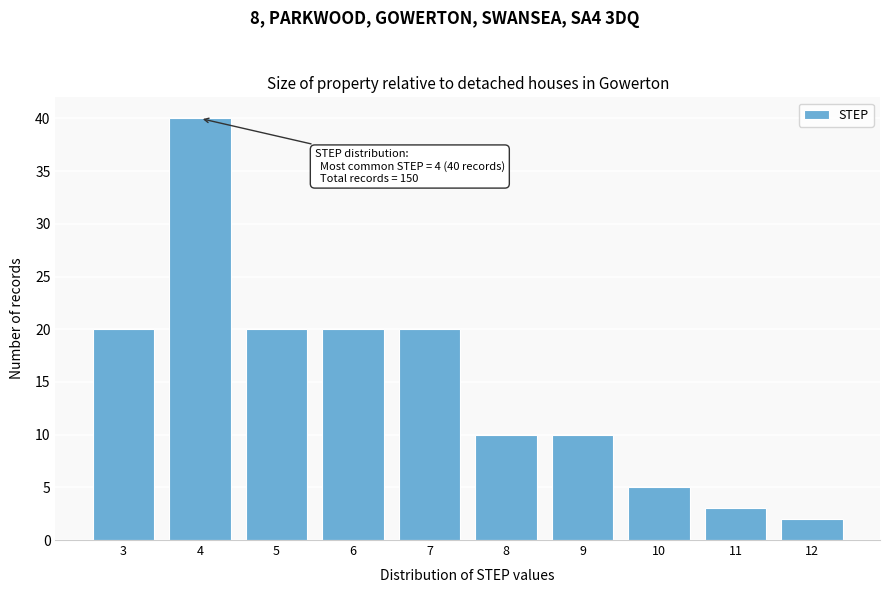

Reading right to left, what are all the values shown in this chart?

12=2	11=3	10=5	9=10	8=10	7=20	6=20	5=20	4=40	3=20